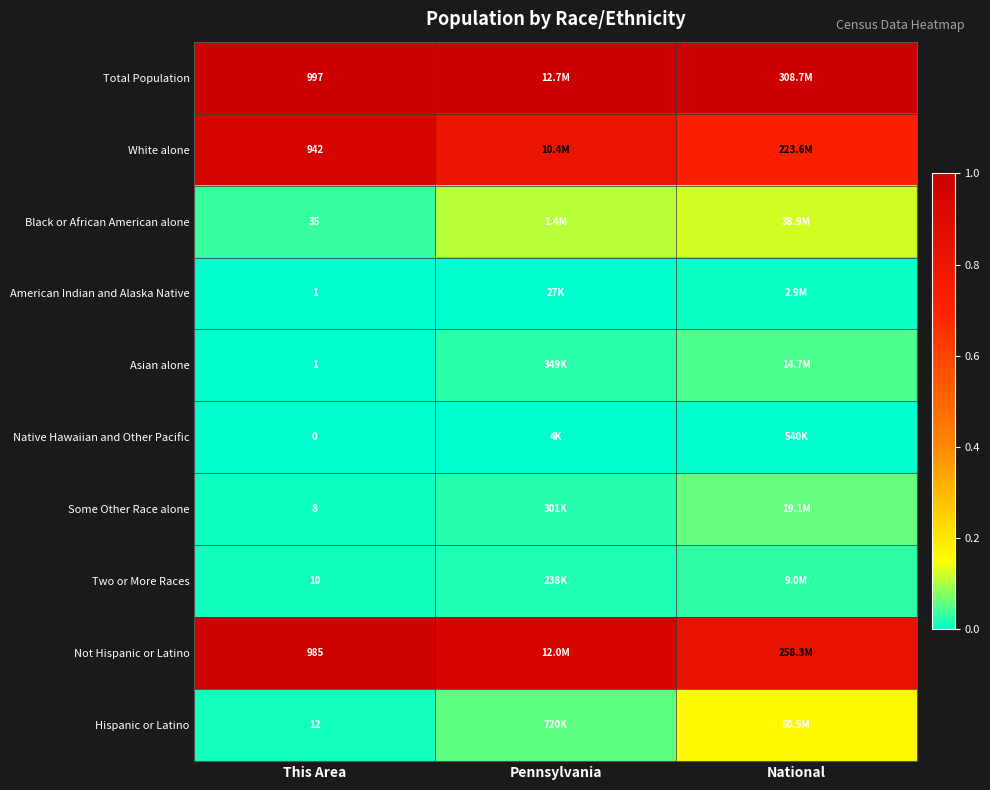

The value of Two or More Races at This Area is 0.0. True or false?

False